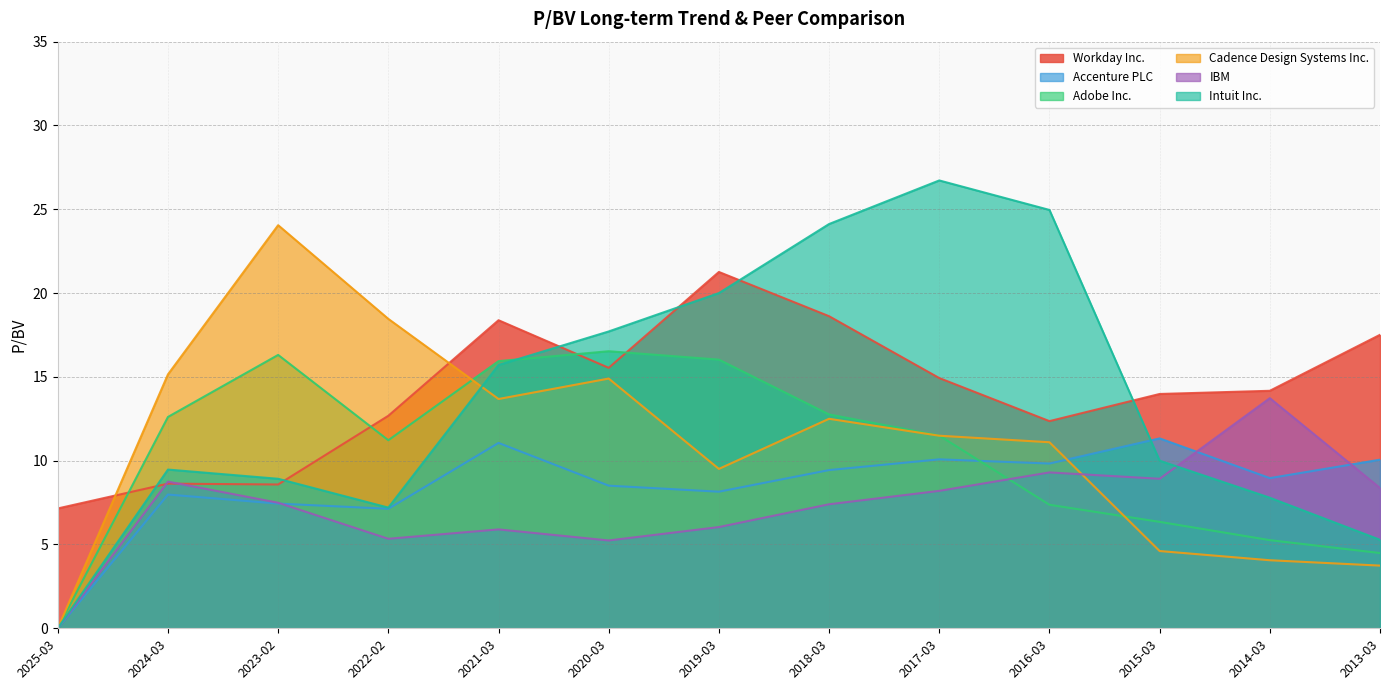

Is it true that Accenture PLC equals 7.4 at 2023-02?

True